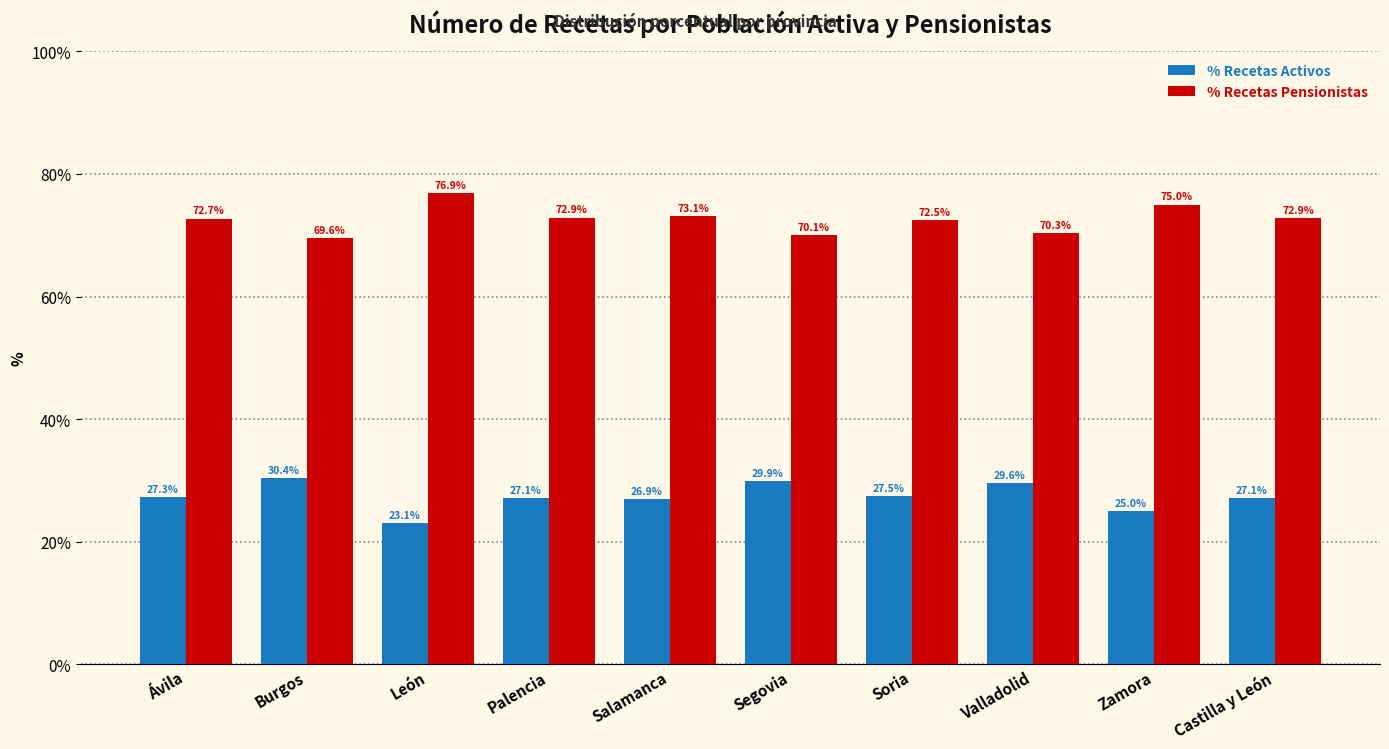

What is the total value across all series at Soria?

100.0